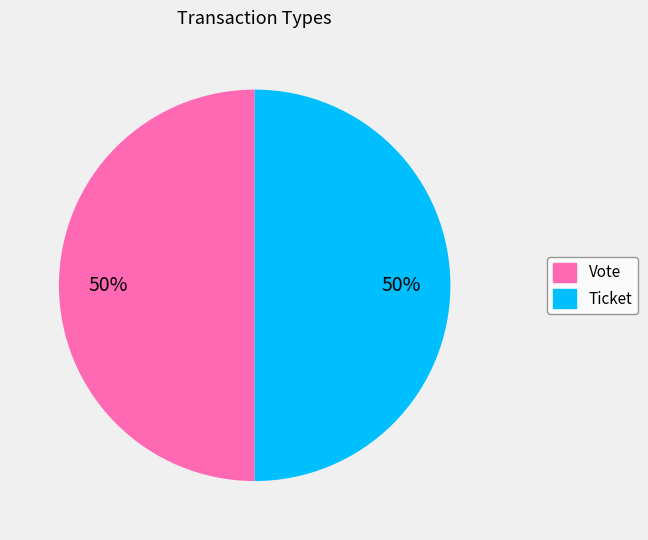

To the nearest percent, what percentage of the pie is Vote?

50%